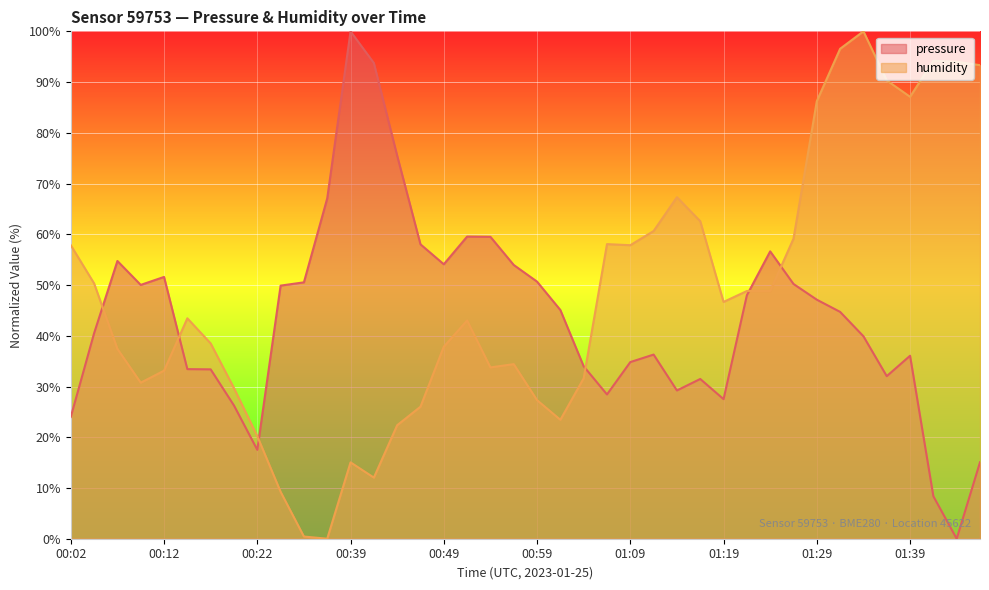

After their last crossing, which series has the higher values: humidity or pressure?

humidity